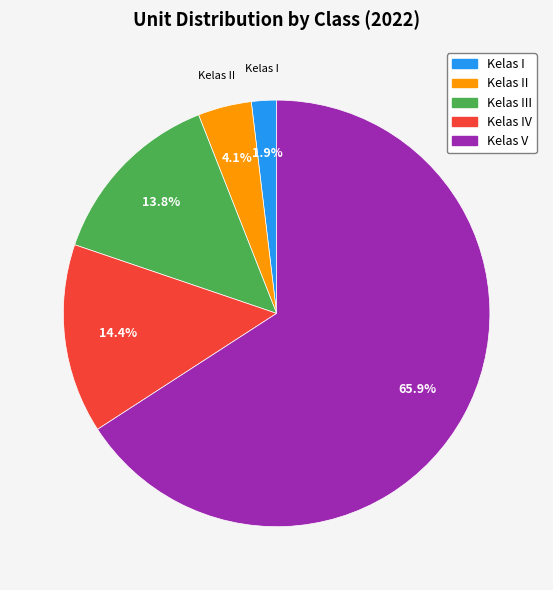

Is there any slice that represents more than half of the pie?

Yes